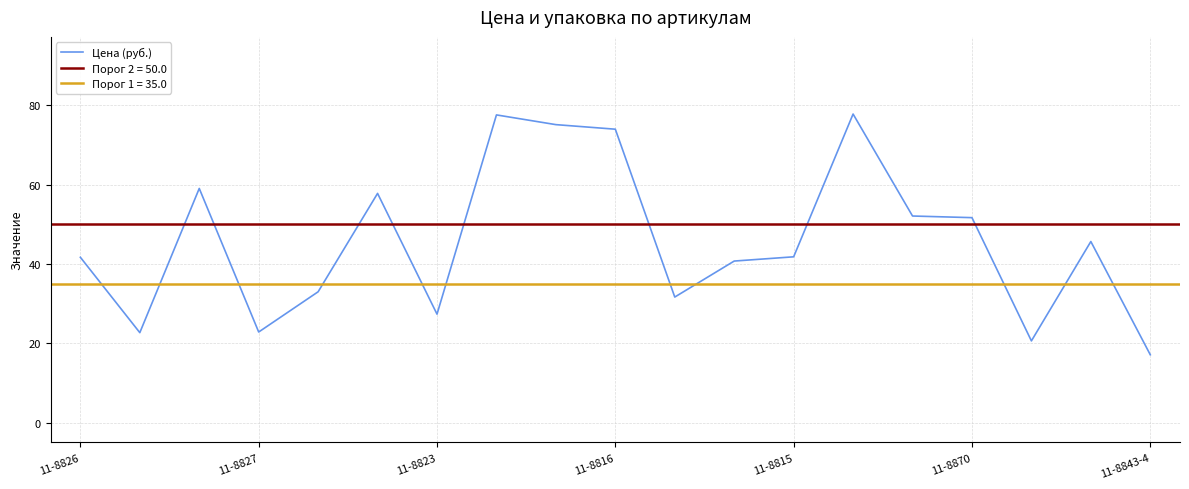

What is the difference between the second highest and second lowest values?

56.9